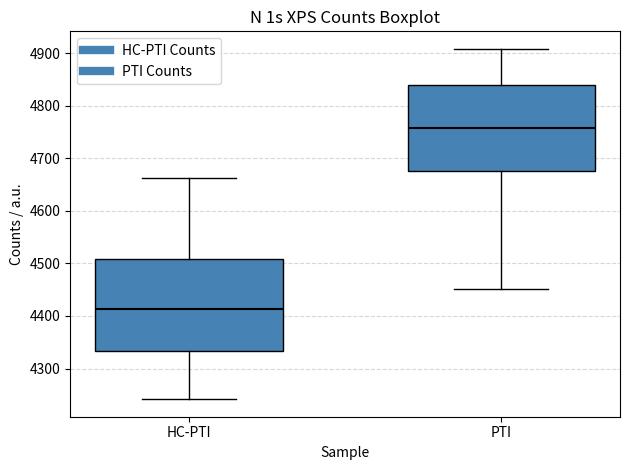

Which box has the highest median line?

PTI